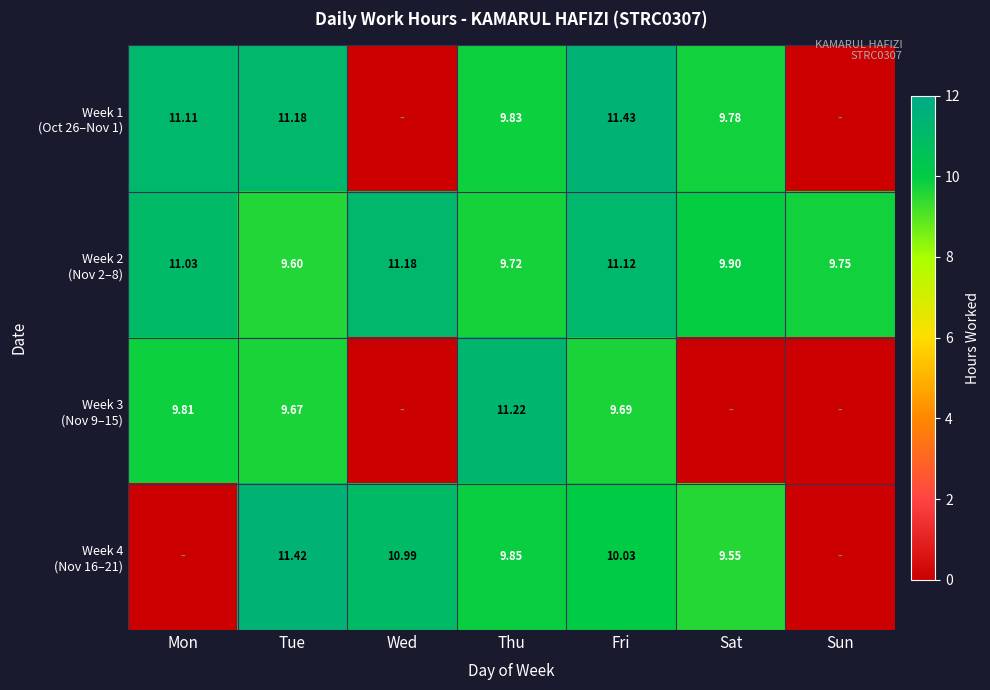

The value of Week 4 (Nov 16–21) at Wed is 17.2. True or false?

False